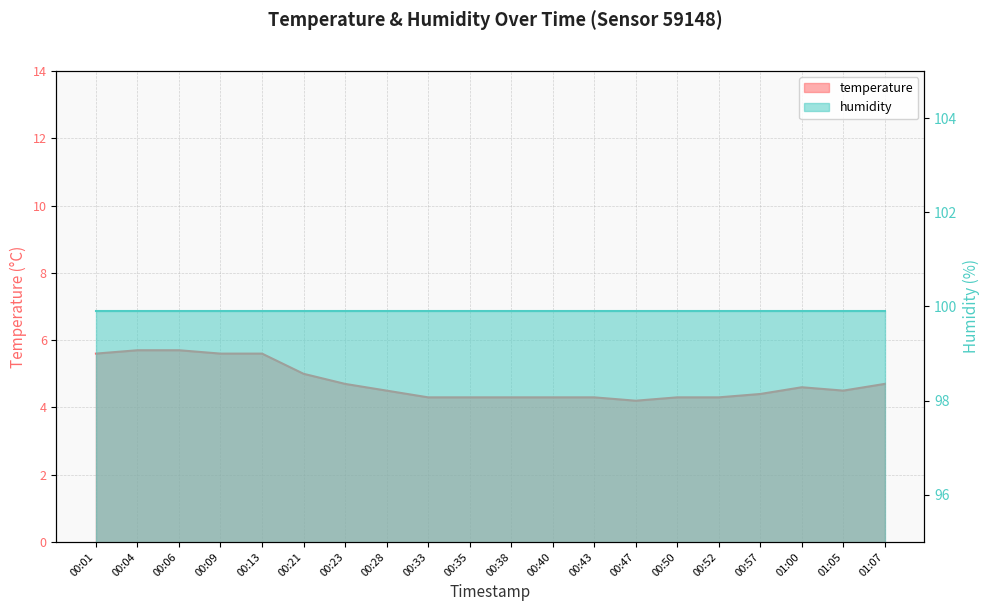

The value at 00:52 is 1.6. True or false?

False